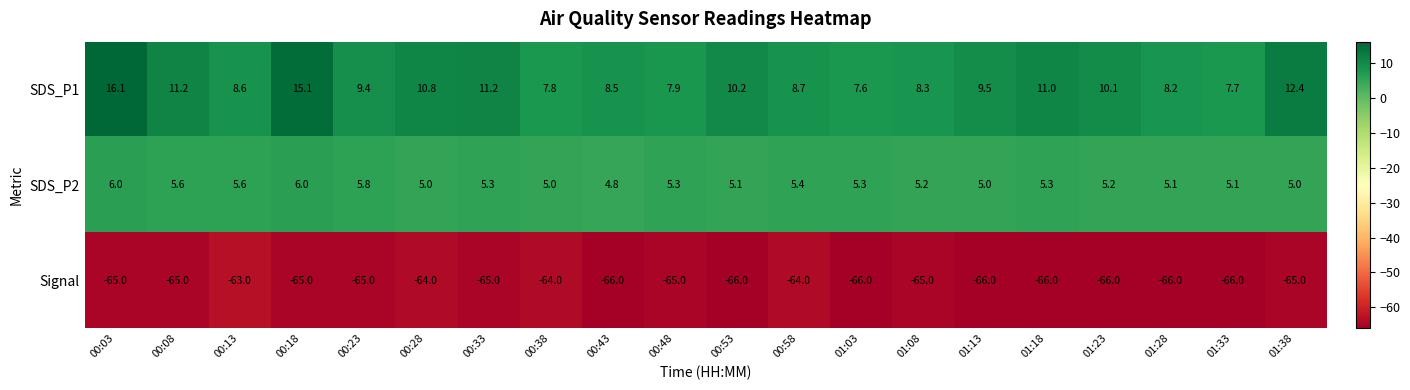

Which series has the largest total across all categories?

SDS_P1